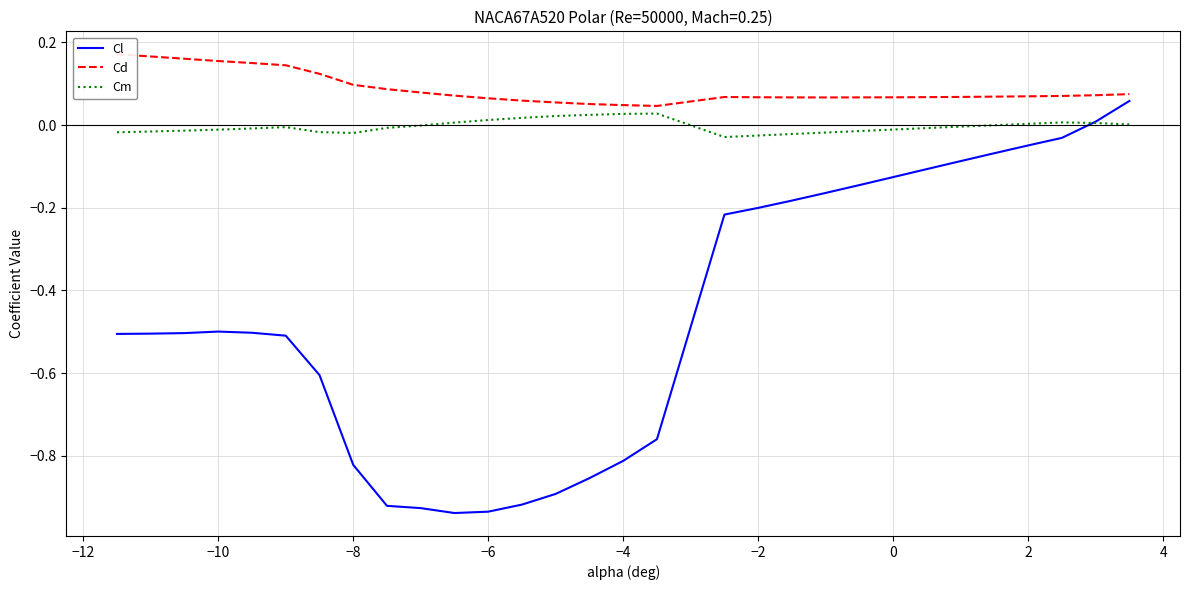

True or false: Cd has a value of 0.1 at 25.

False